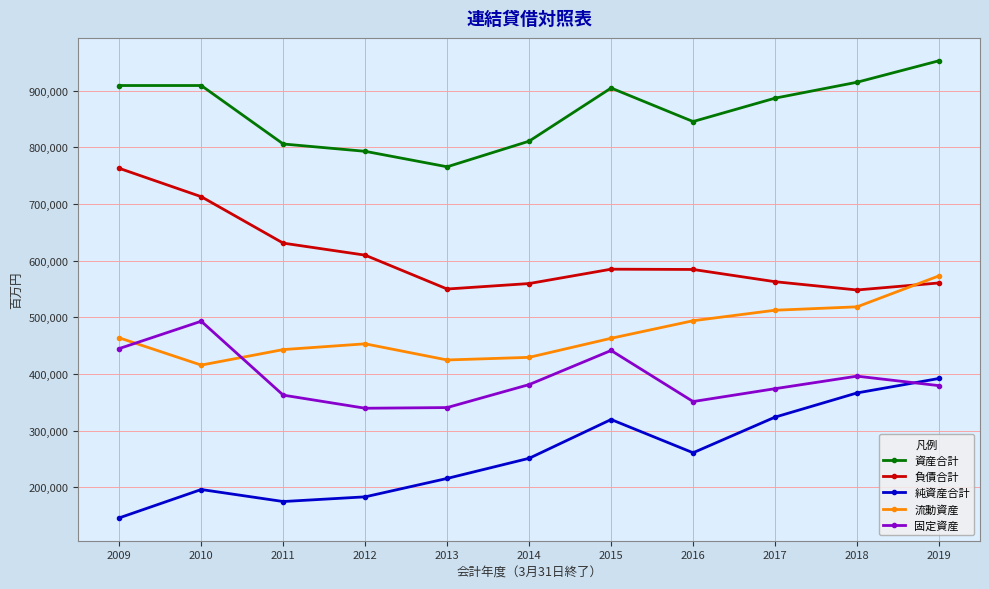

Count the number of data series in this chart.

5